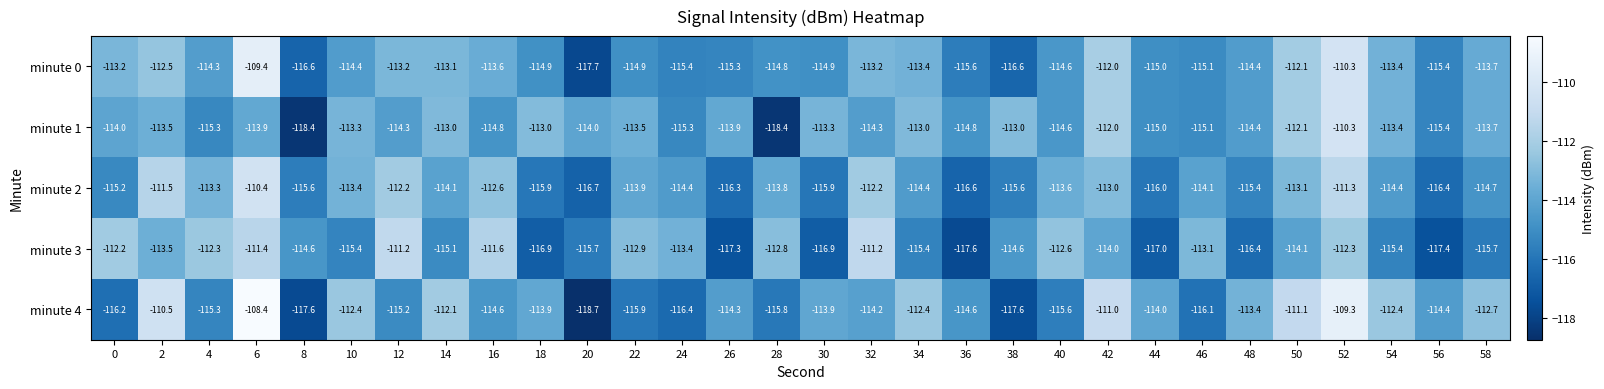

What is the approximate value of minute 2 at 18?

-115.9